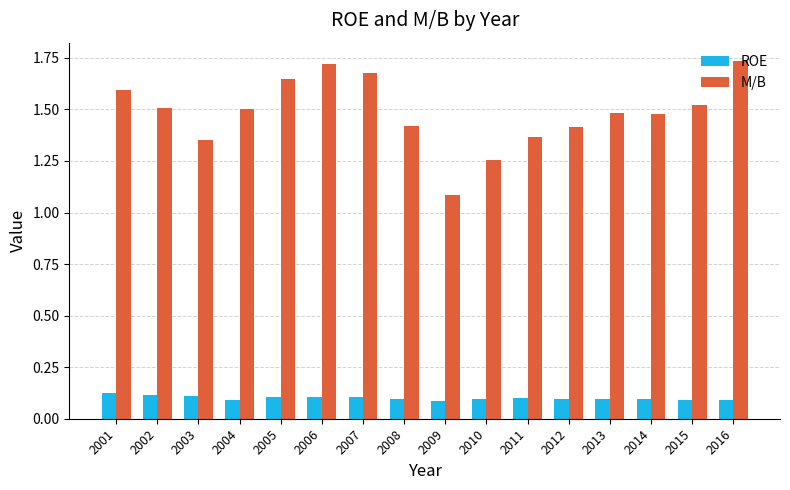

Is it true that M/B equals 1.7 at 2016?

True